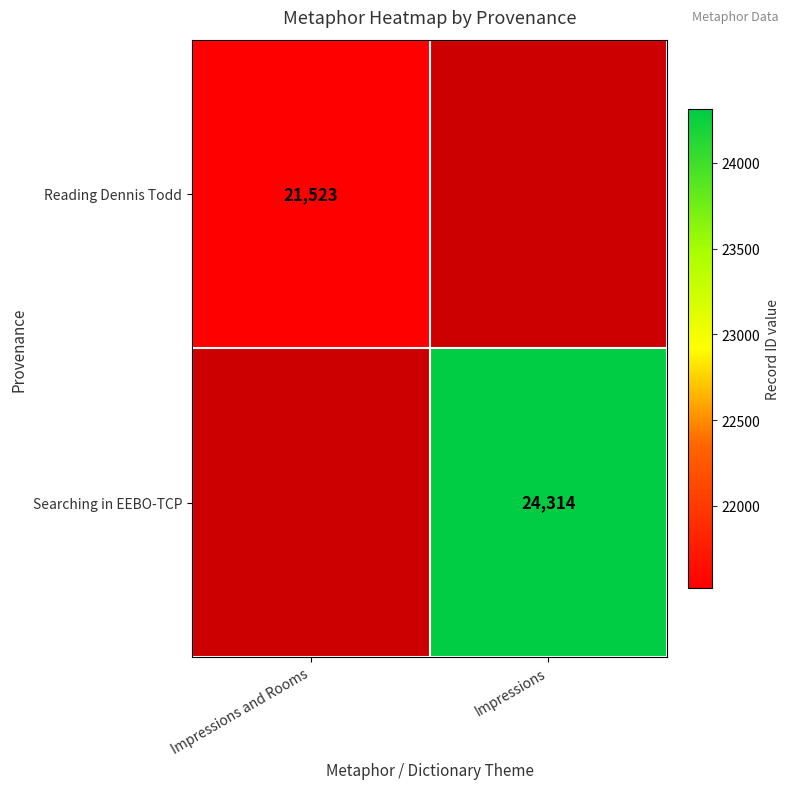

Is it true that Searching in EEBO-TCP equals 38298 at Impressions?

False